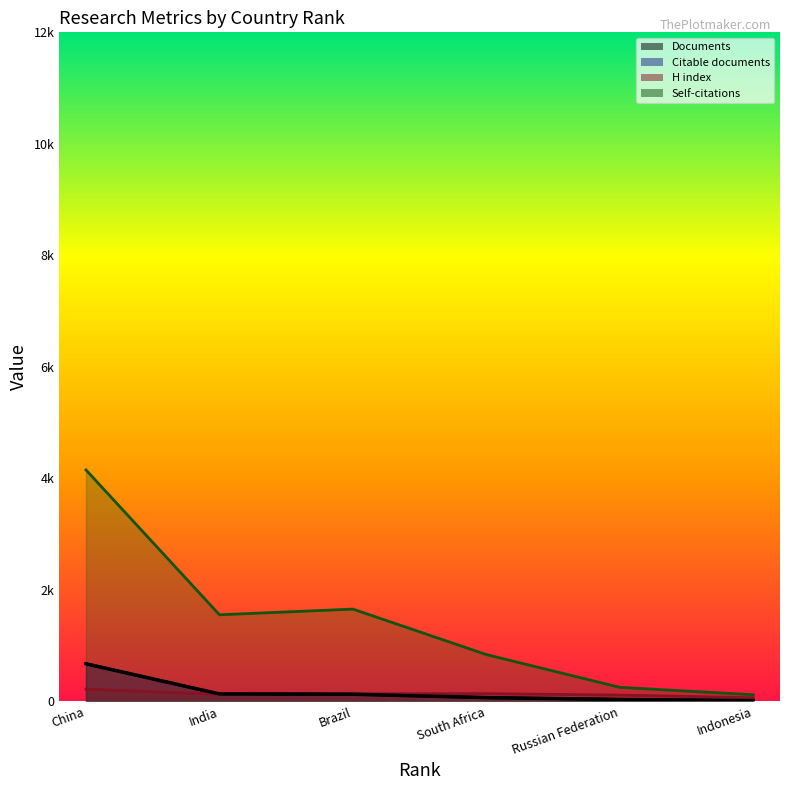

In Citations, how many points are lower than both neighbors (excluding endpoints)?

1